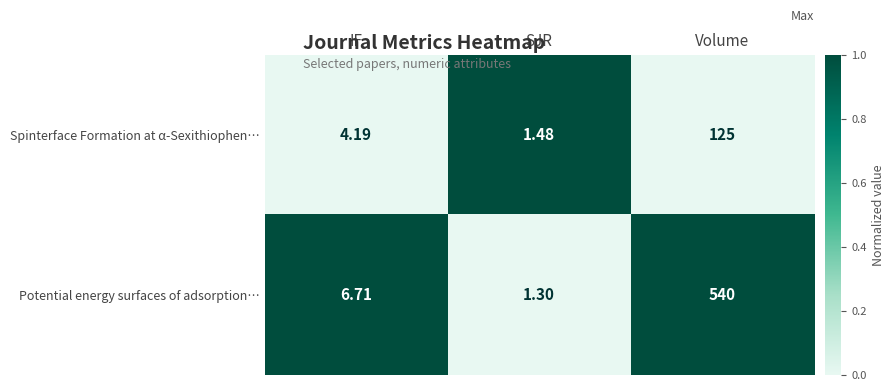

Which category has the highest value across all series?

Volume